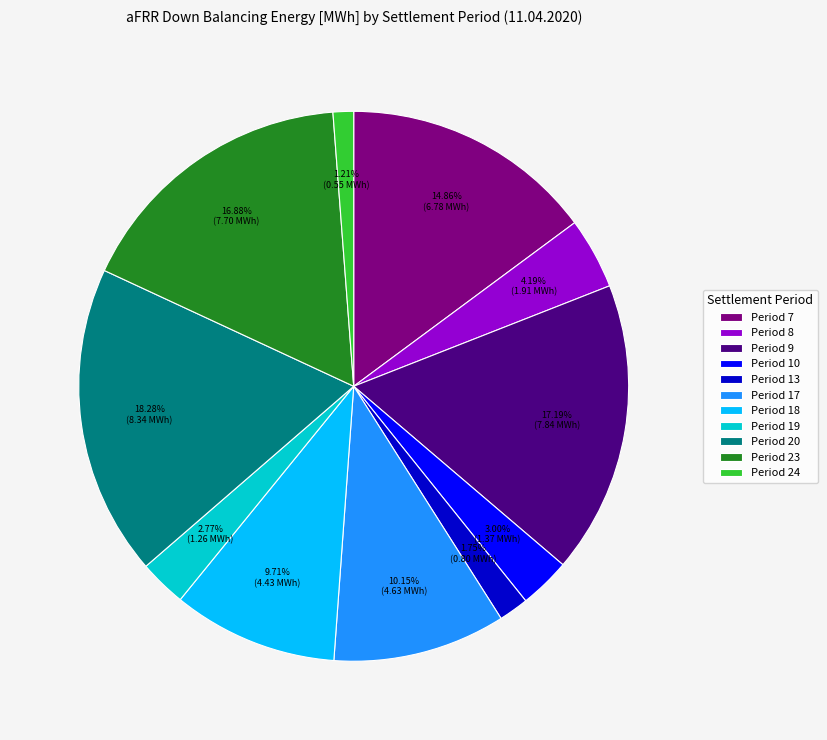

Between Period 19 and Period 9, which is larger?

Period 9